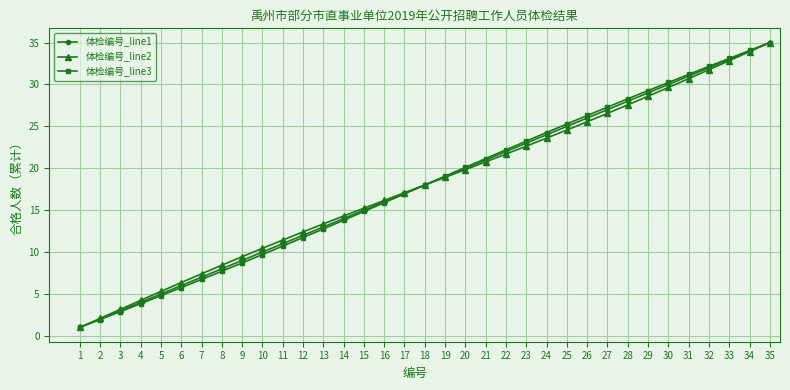

The 体检编号_line3 series shows 22.6 at 14. True or false?

False